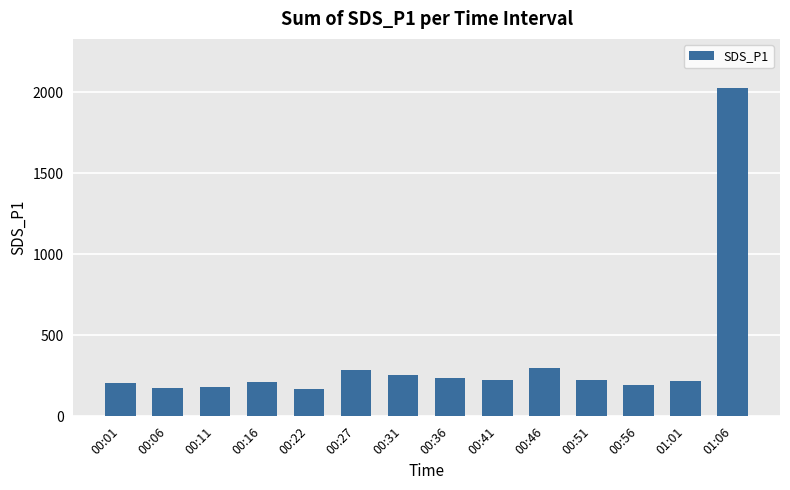

What is the ratio of the value at 00:36 to the value at 00:31?

0.9